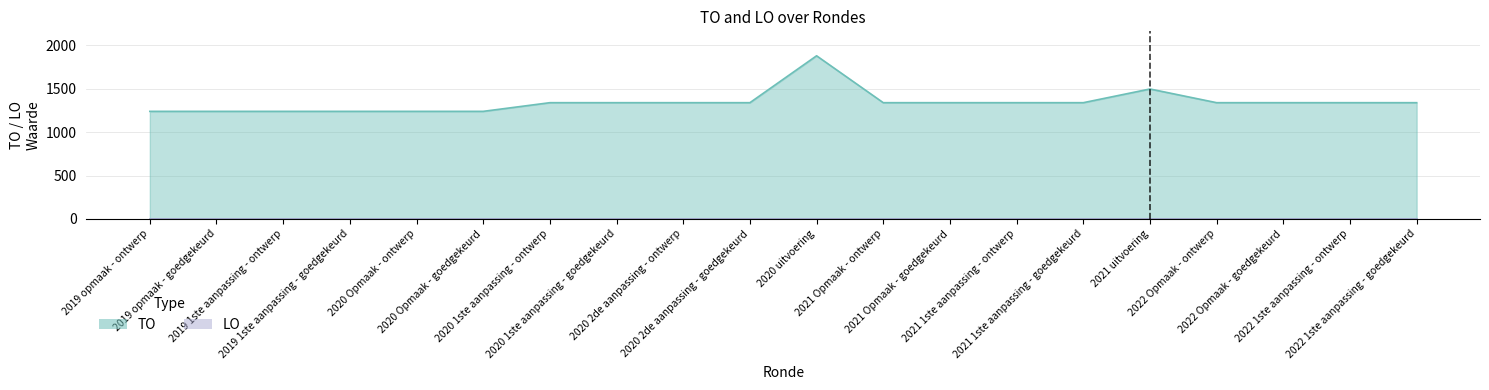

What is the sum of the values at 2022 Opmaak - ontwerp and 2021 uitvoering?

2838